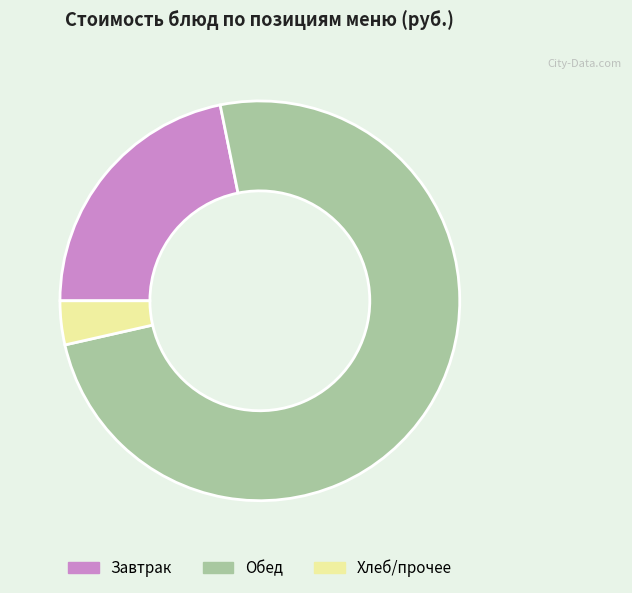

How many slices are in this pie chart?

3